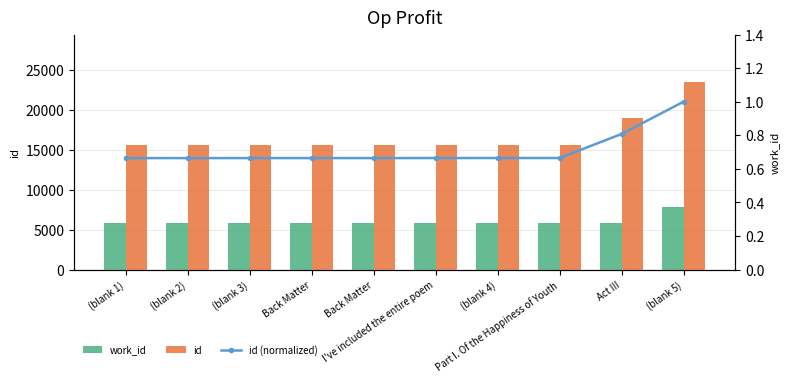

Does the chart contain any negative values?

No